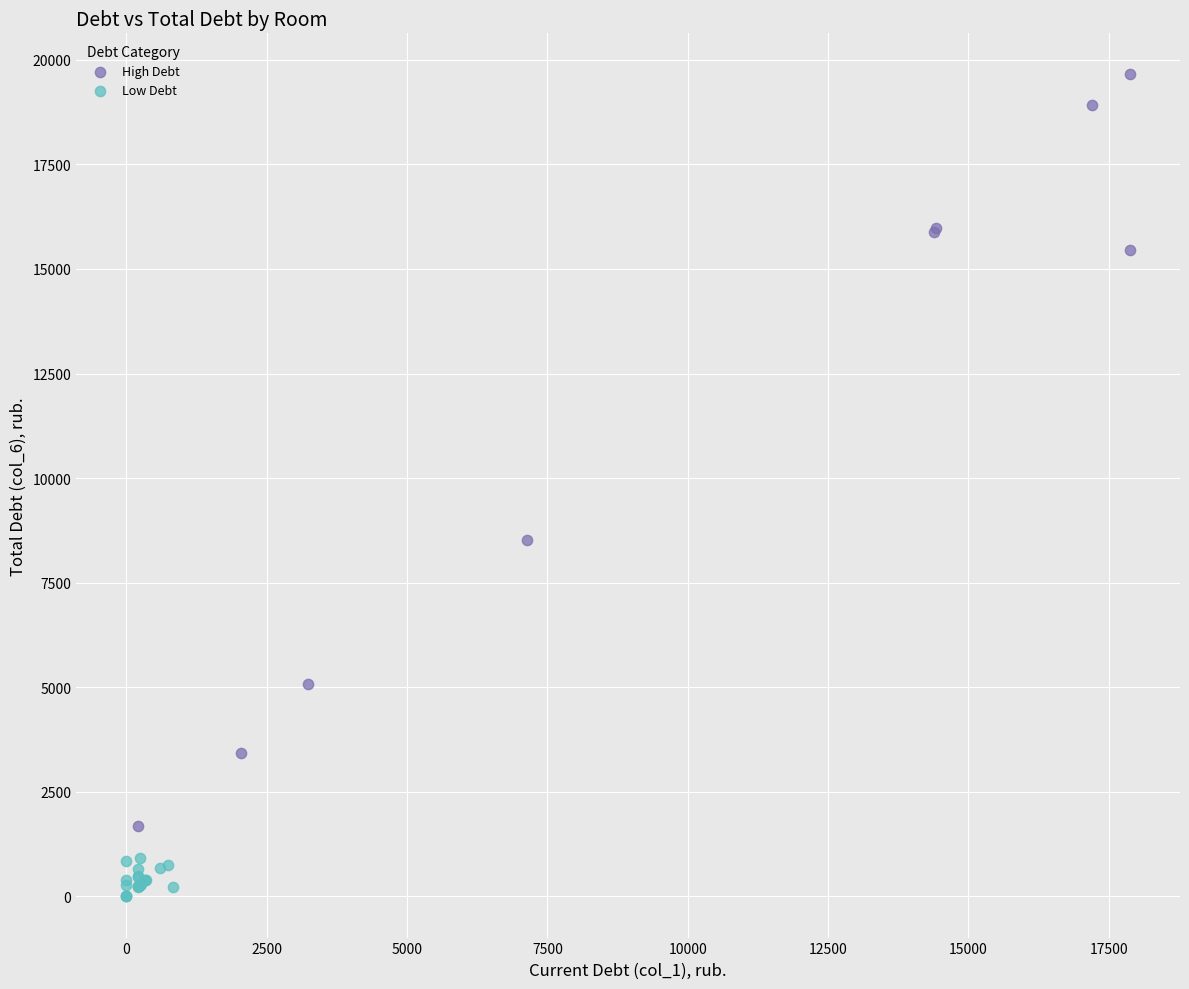

Which series contains the highest Y value?

High Debt